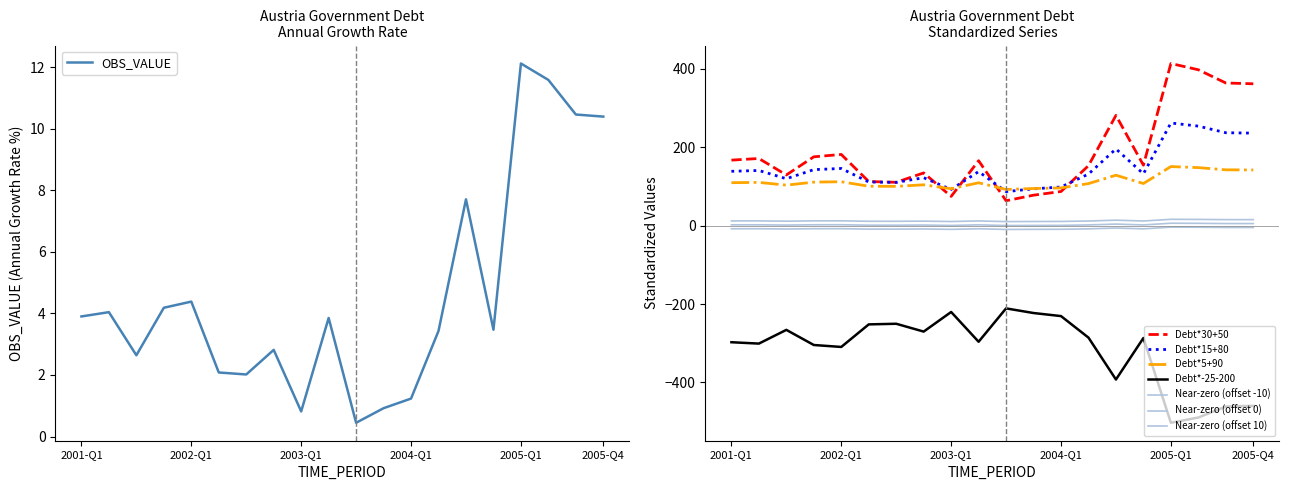

What is the sum of all values?

92.5